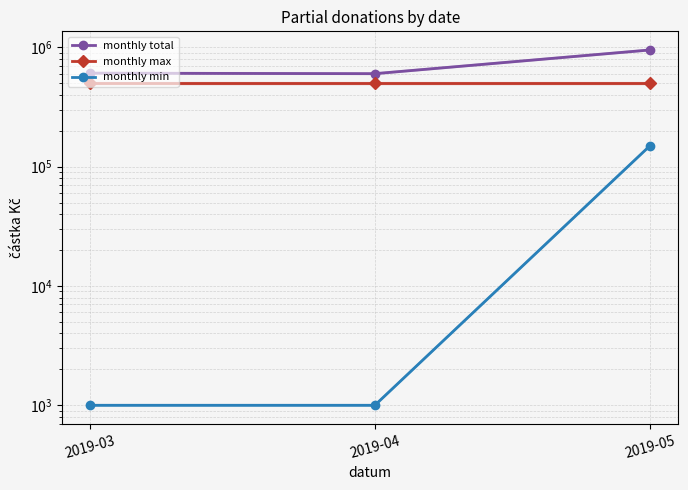

Which series has the widest spread of values?

monthly total